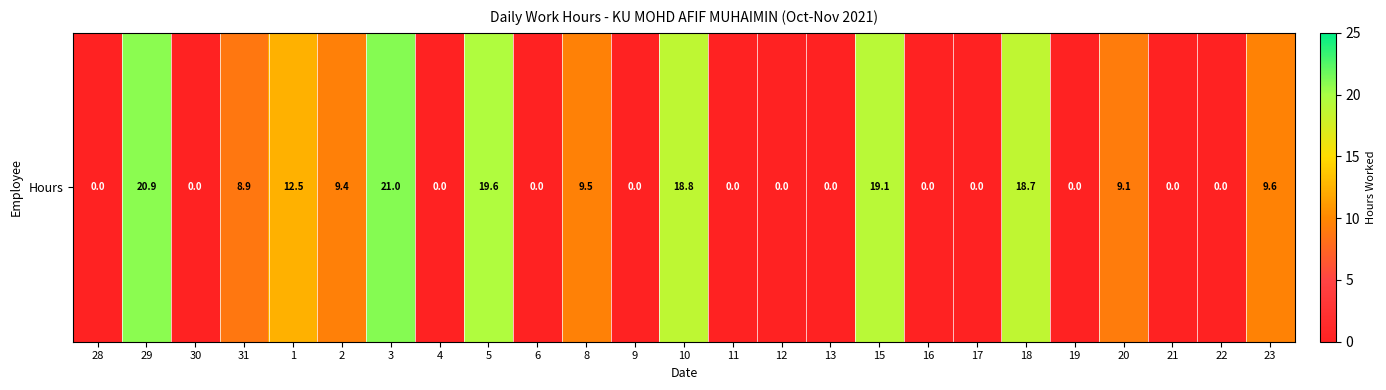

Reading right to left, extract all data points from this chart.

9.6	0.0	0.0	9.1	0.0	18.7	0.0	0.0	19.1	0.0	0.0	0.0	18.8	0.0	9.5	0.0	19.6	0.0	21.0	9.4	12.5	8.9	0.0	20.9	0.0